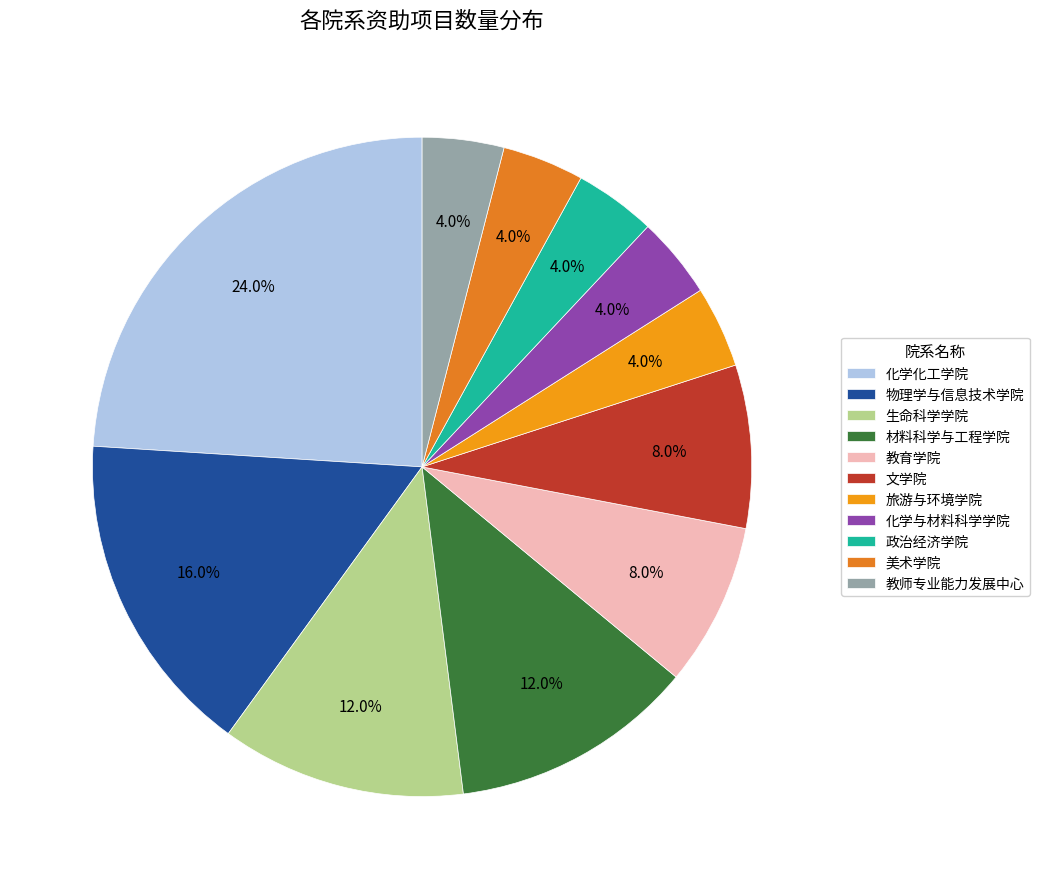

Does any single category account for the majority?

No